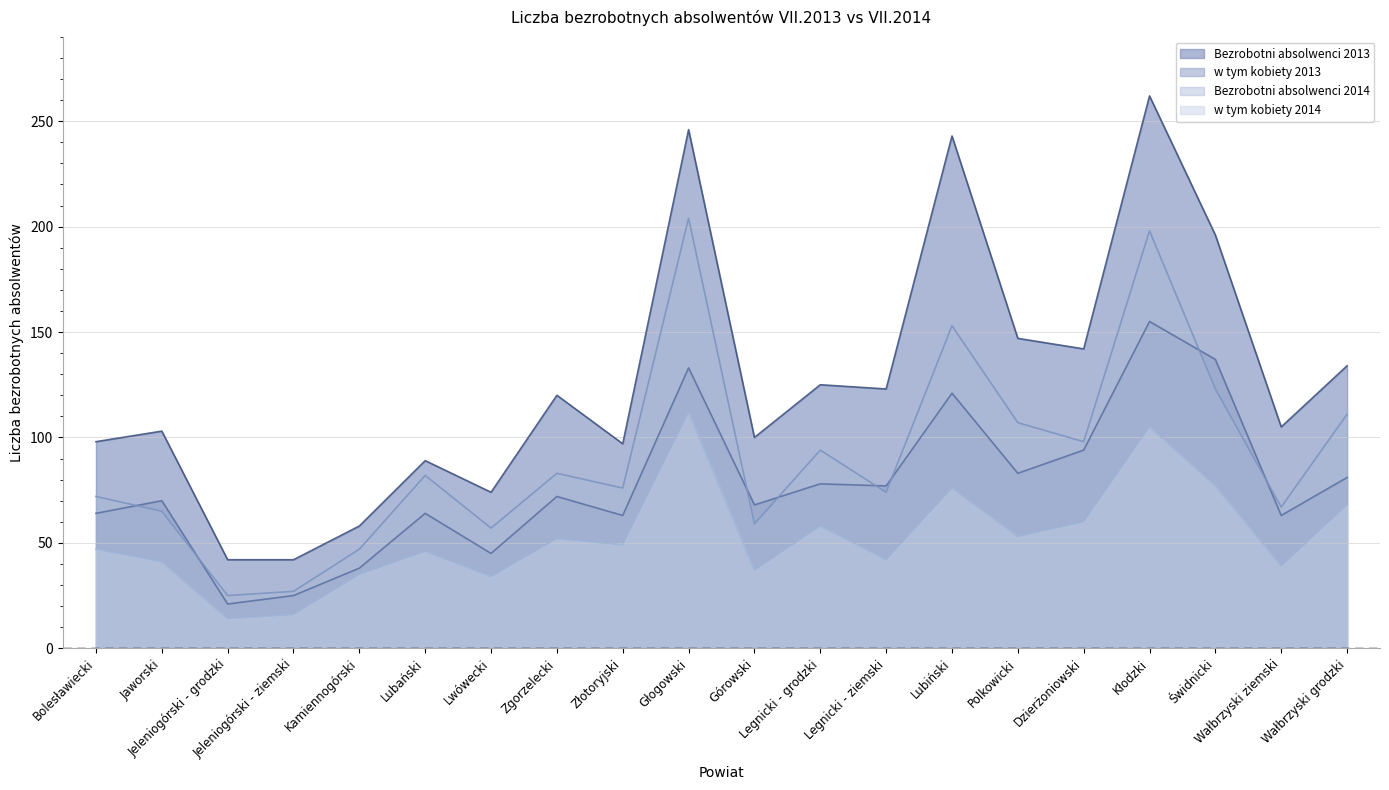

True or false: Bezrobotni absolwenci 2013 has a value of 201 at Dzierżoniowski.

False